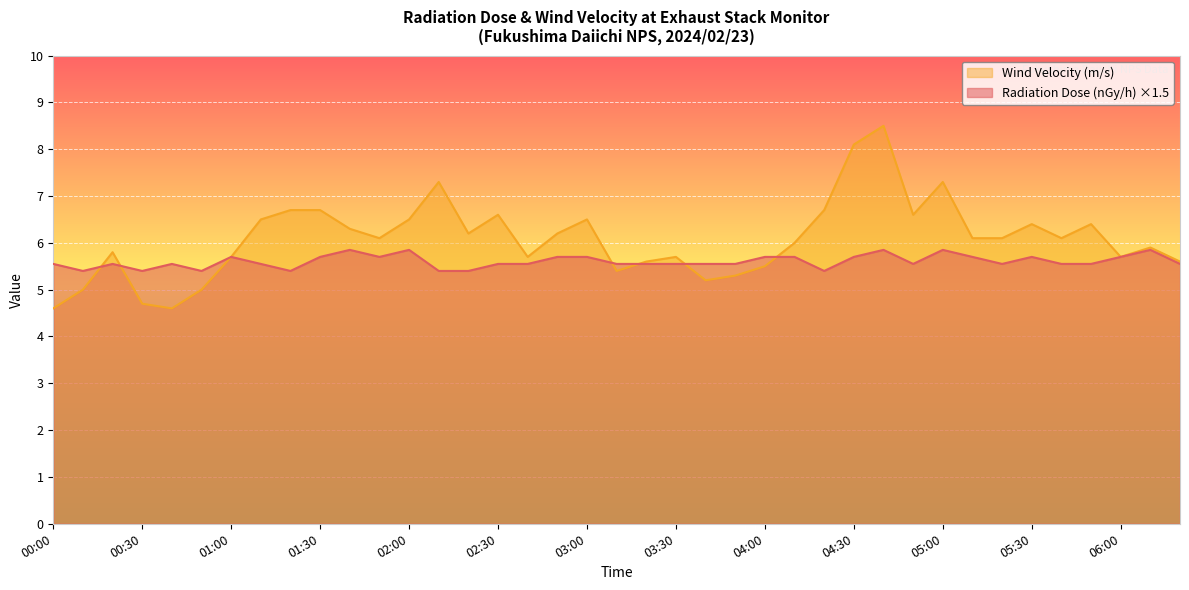

What is the sum of all Wind Velocity (m/s) values?

236.9